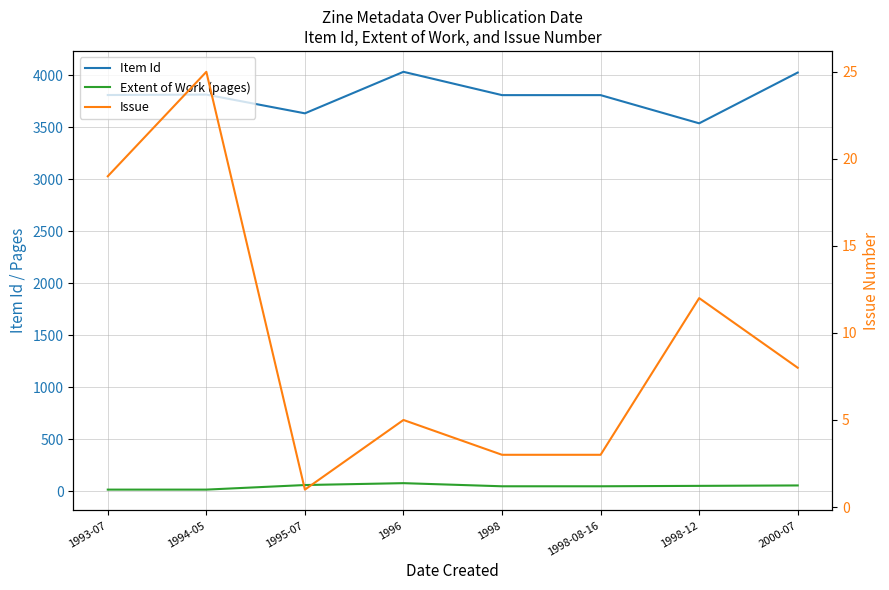

What is the sum of all Issue values?

76